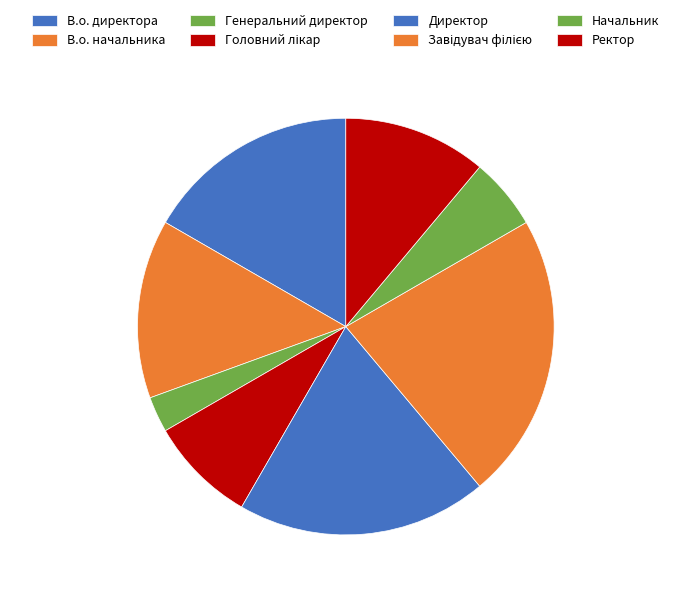

What is the smallest slice in the pie chart?

Генеральний директор